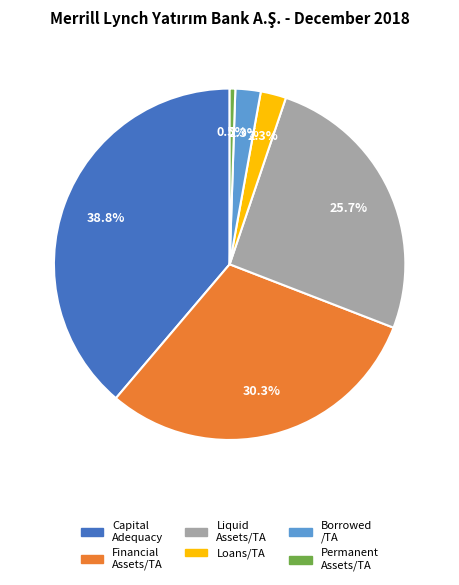

Is there any slice that represents more than half of the pie?

No